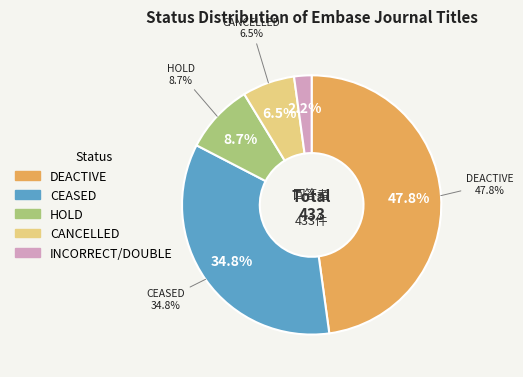

To the nearest percent, what percentage of the pie is CANCELLED?

7%